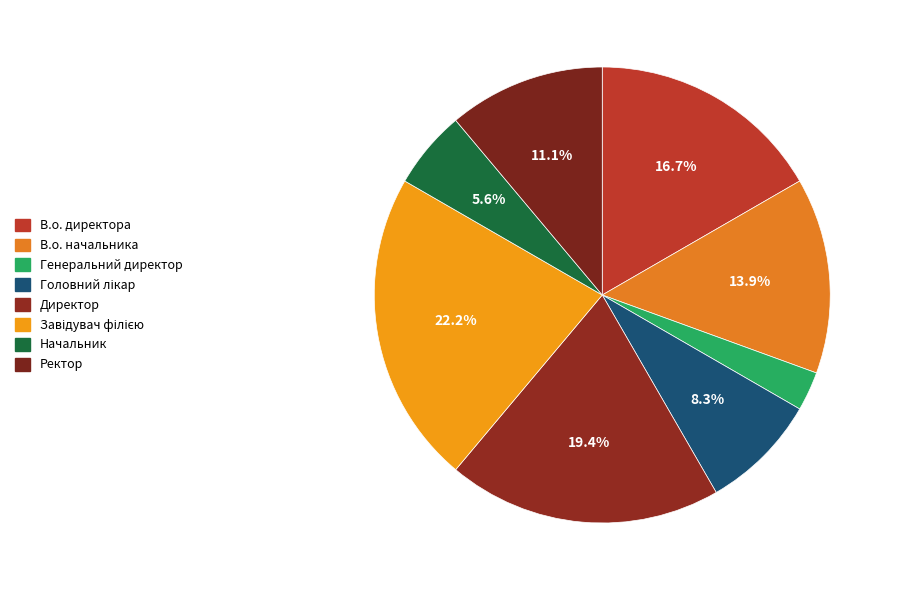

True or false: Начальник accounts for 6% of the total.

True